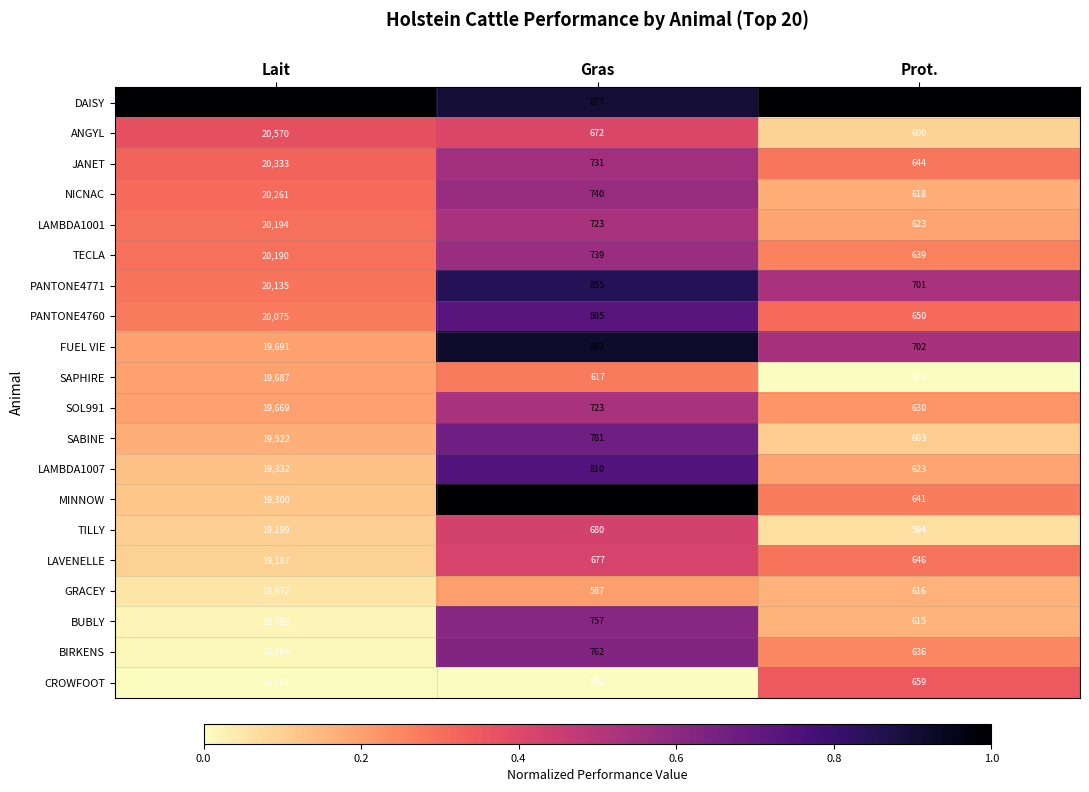

Where is TECLA nearest to the value 10414?

Gras